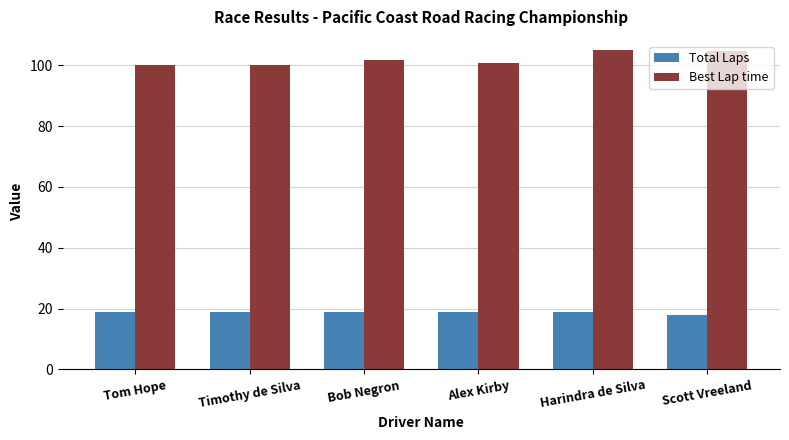

What is the label of the 4th bar from the right?

Bob Negron